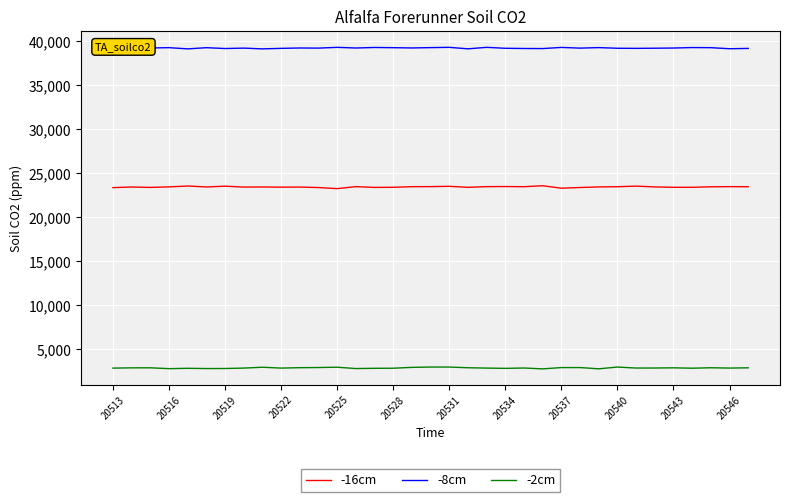

What are all the series names shown in the legend?

-16cm, -8cm, -2cm